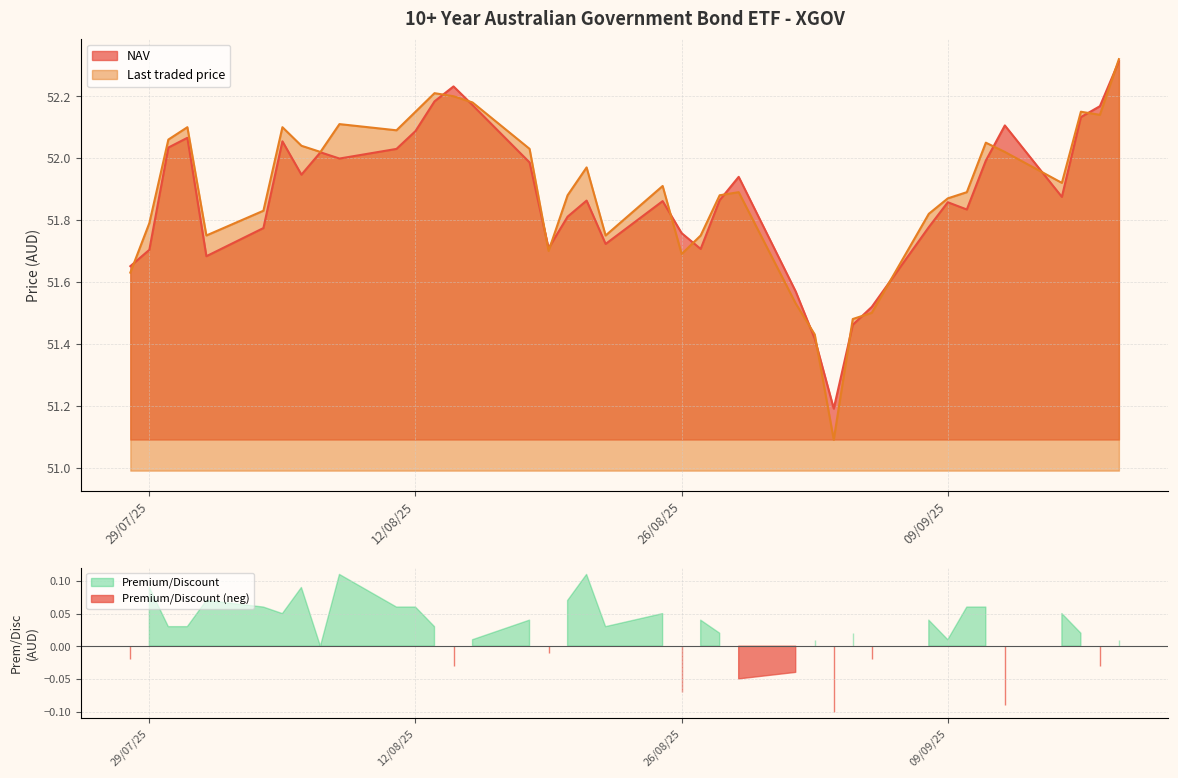

Which series has the widest spread of values?

Last traded price